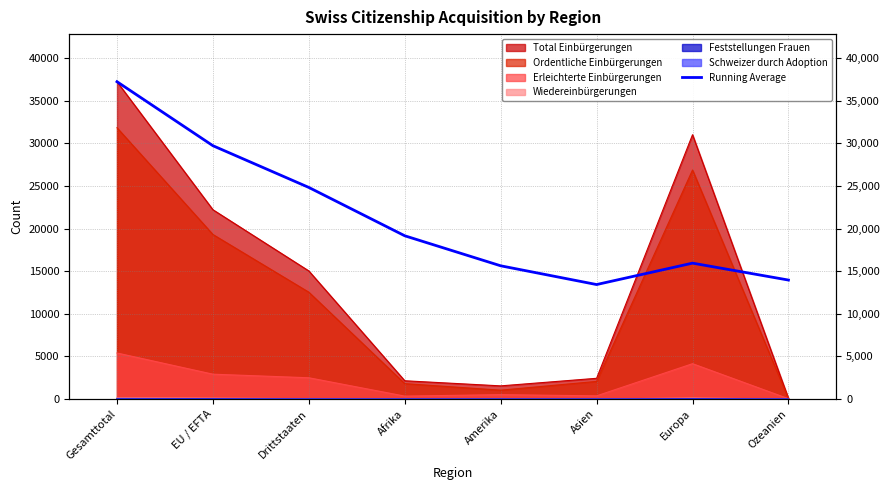

How many data points does each series have?

8